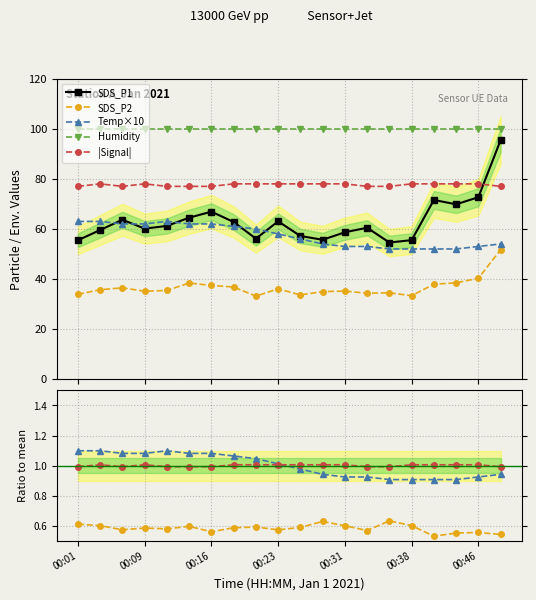

The value of Signal at 00:18 is 26.7. True or false?

False